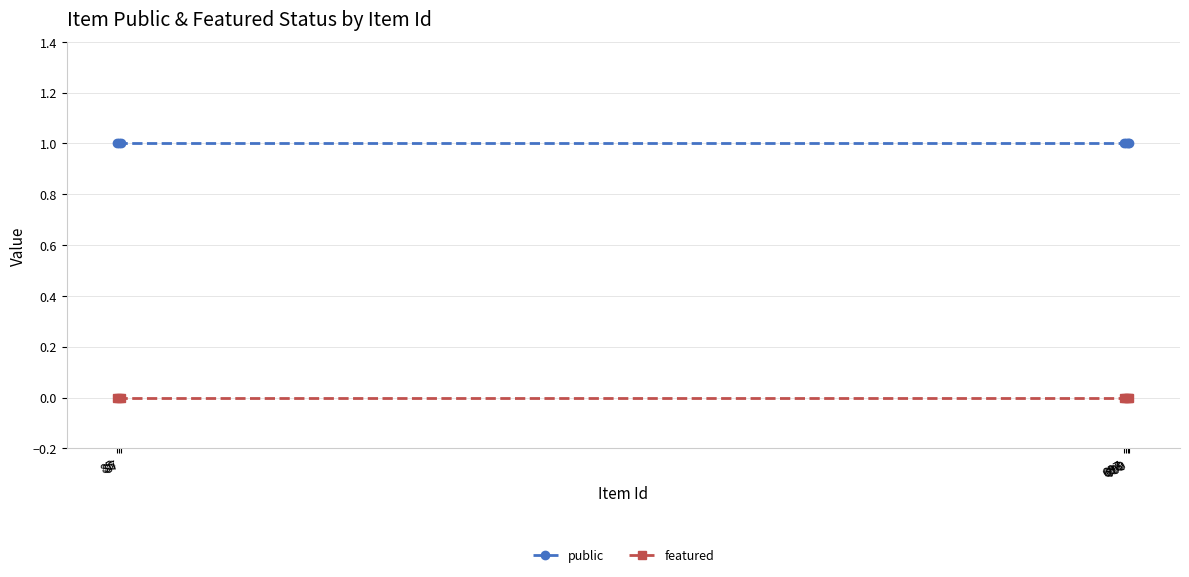

Which series has the largest total across all categories?

public